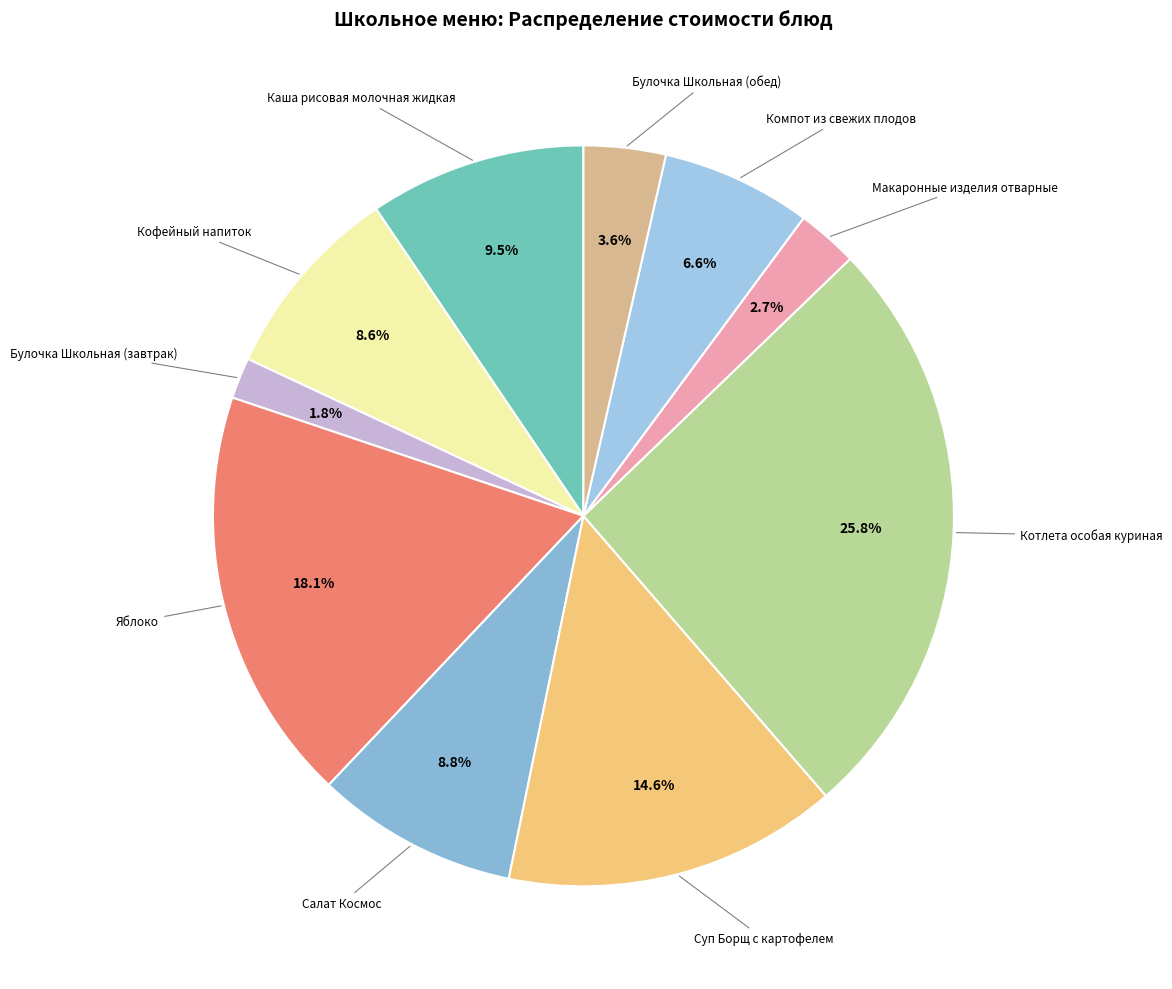

To the nearest percent, what is the difference between the largest and smallest slice percentages?

24%